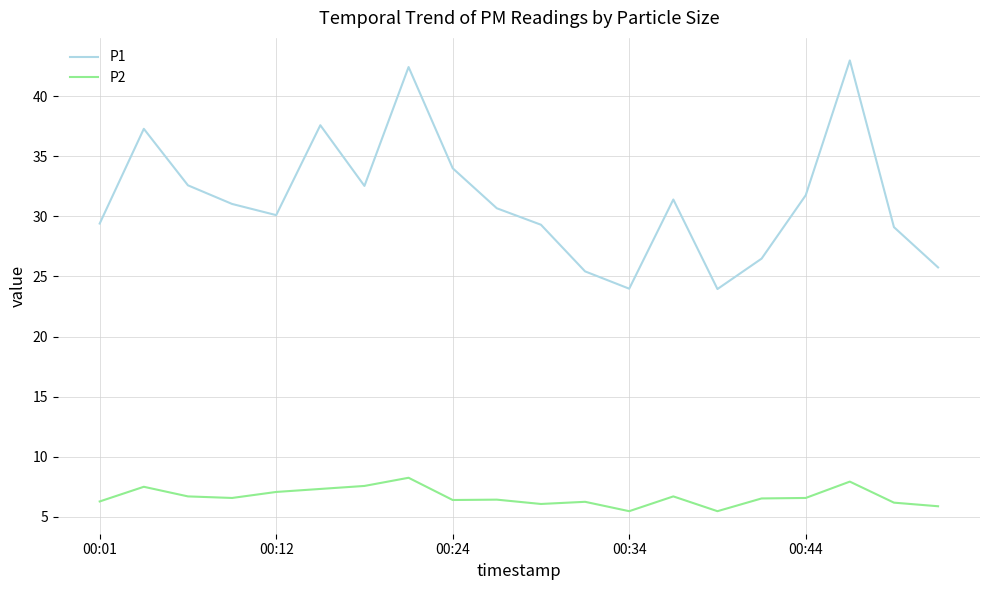

Rank the series by their maximum value, from highest to lowest.

P1, P2